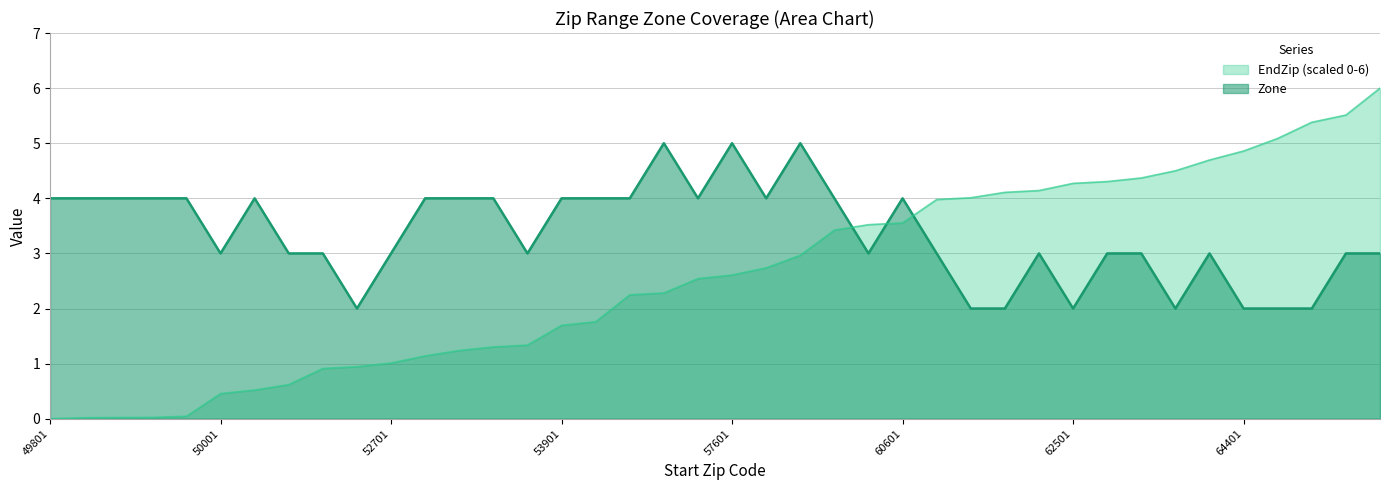

Is the value of Zone at 60601 greater than the value of EndZip at 49876?

Yes